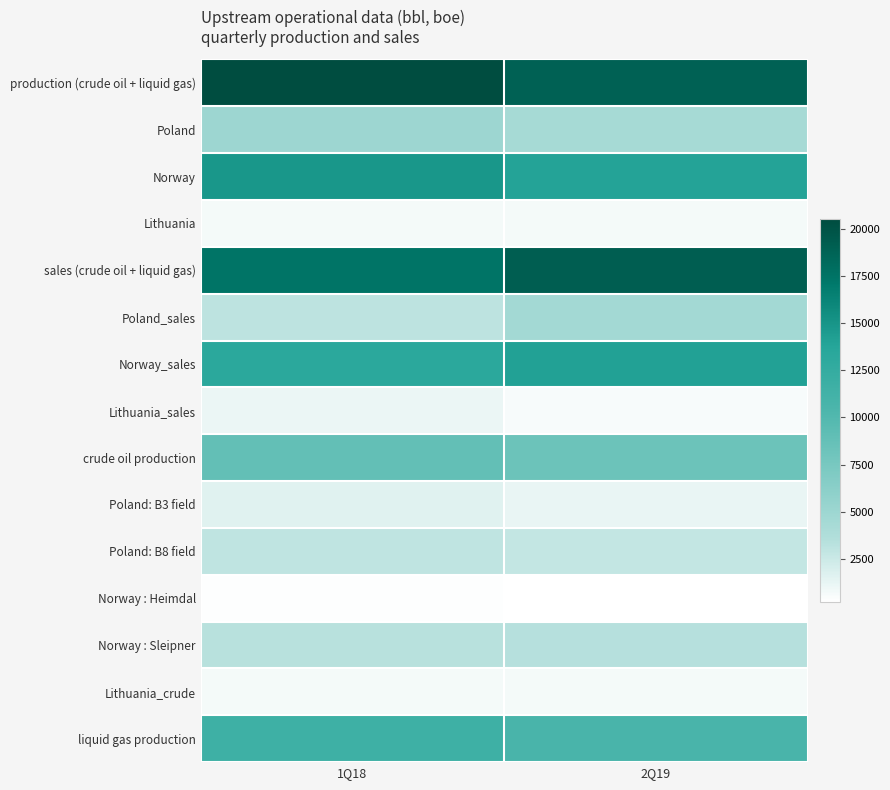

Reading left to right, transcribe all the data shown in this chart.

production (crude oil + liquid gas): 1Q18=20512.0	2Q19=18882.0
Poland: 1Q18=4980.0	2Q19=4335.3
Norway: 1Q18=14830.0	2Q19=13856.0
Lithuania: 1Q18=702.0	2Q19=690.7
sales (crude oil + liquid gas): 1Q18=17458.0	2Q19=19152.0
Poland_sales: 1Q18=3074.0	2Q19=4630.5
Norway_sales: 1Q18=13287.0	2Q19=14003.9
Lithuania_sales: 1Q18=1097.0	2Q19=517.6
crude oil production: 1Q18=8908.0	2Q19=8269.3
Poland: B3 field: 1Q18=1541.0	2Q19=1141.1
Poland: B8 field: 1Q18=3004.0	2Q19=2811.9
Norway : Heimdal: 1Q18=318.0	2Q19=187.6
Norway : Sleipner: 1Q18=3343.0	2Q19=3438.0
Lithuania_crude: 1Q18=702.0	2Q19=690.7
liquid gas production: 1Q18=11605.0	2Q19=10612.7